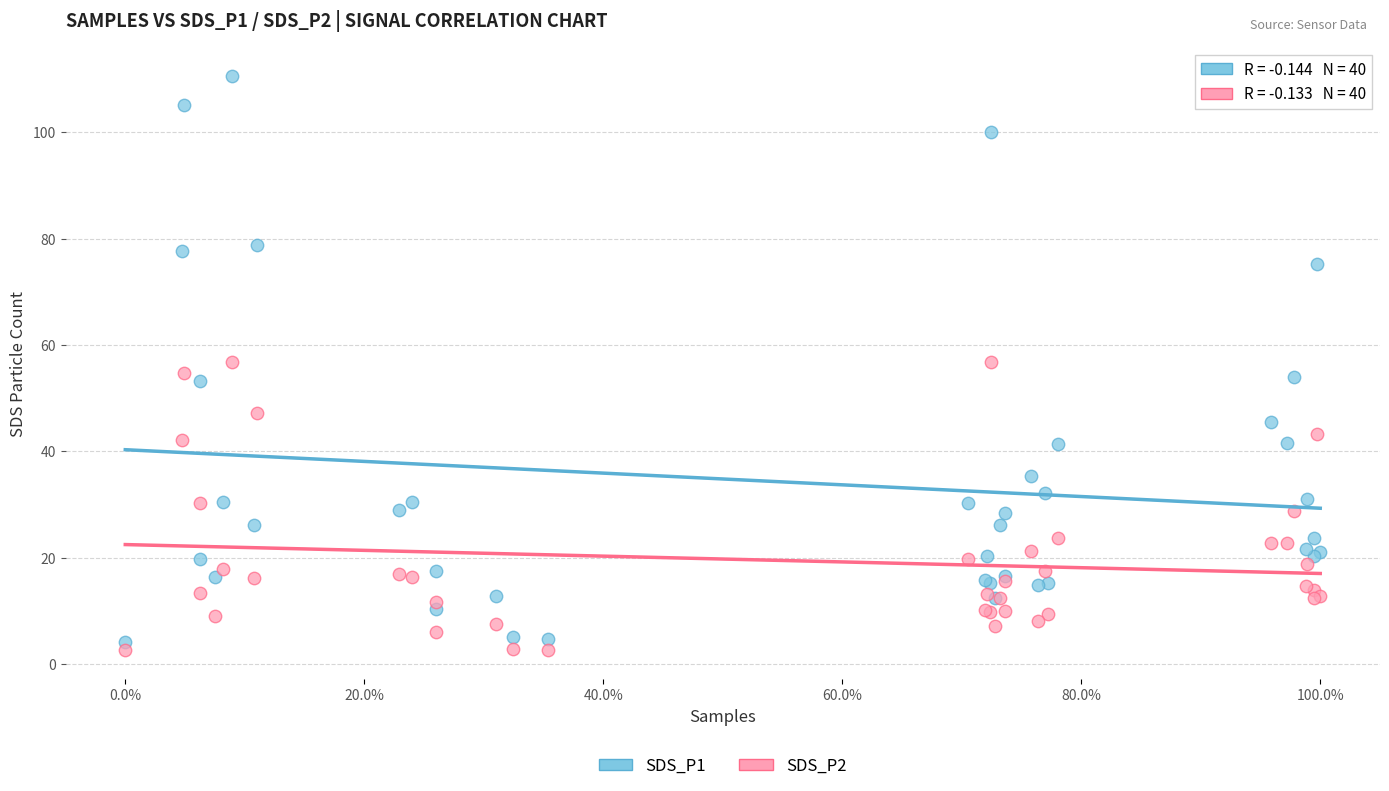

Which series reaches the maximum Y coordinate?

SDS_P1